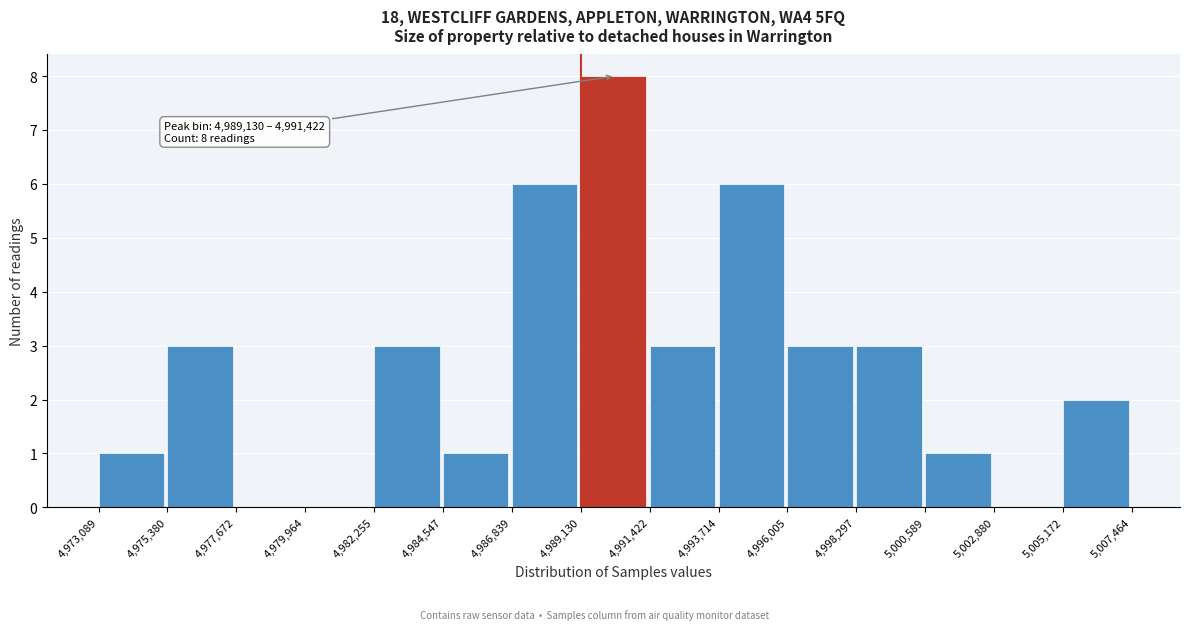

Which range on the x-axis has the tallest bar?

4,989,130 to 4,991,422